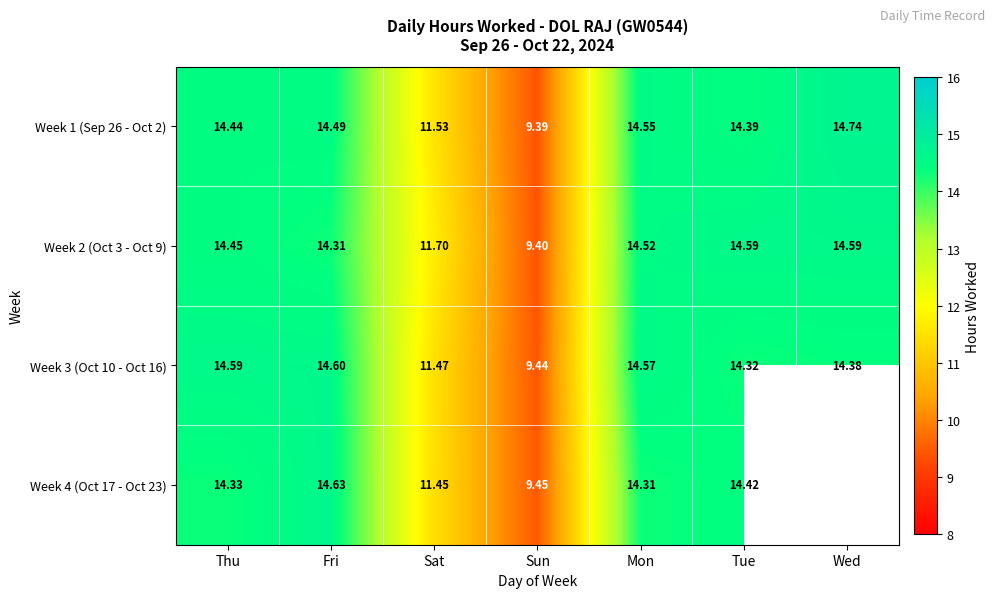

True or false: Week 3 (Oct 10 - Oct 16) has a value of 6.9 at Sat.

False